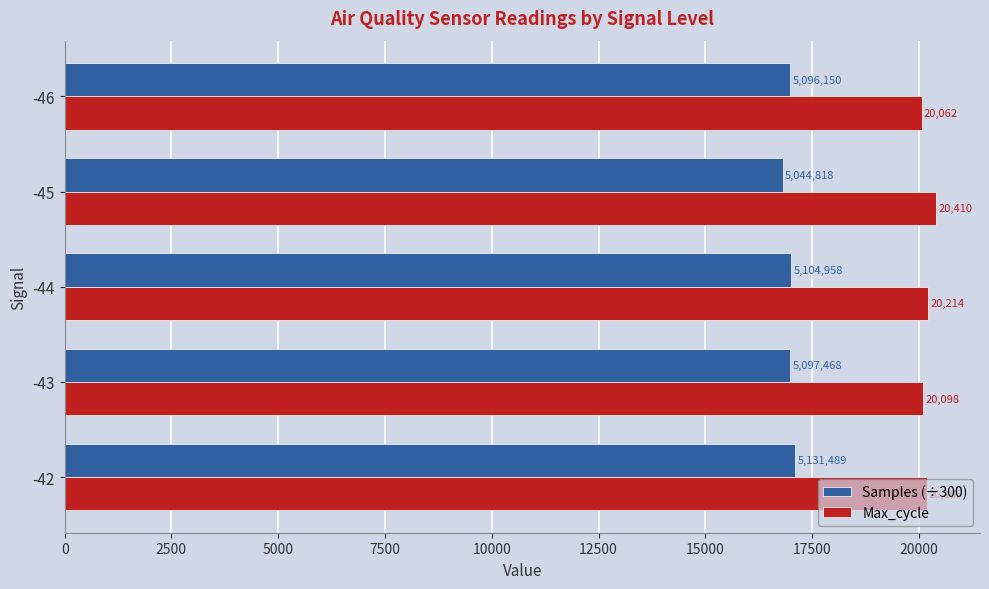

Which series has the widest spread of values?

Max_cycle